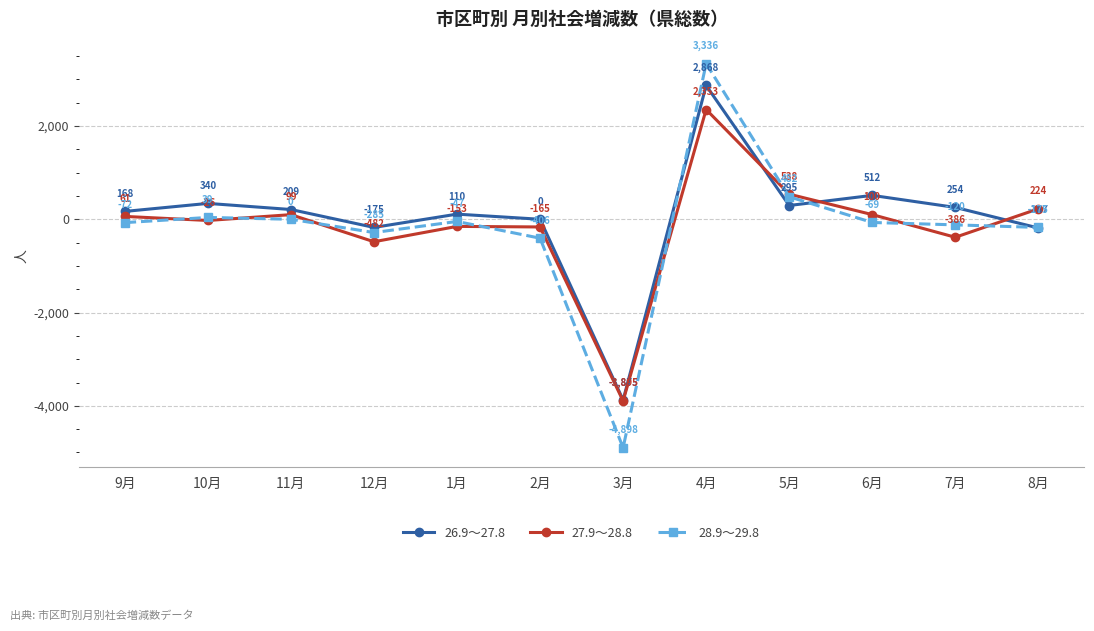

At which category does 26.9～27.8 reach its first local valley?

12月